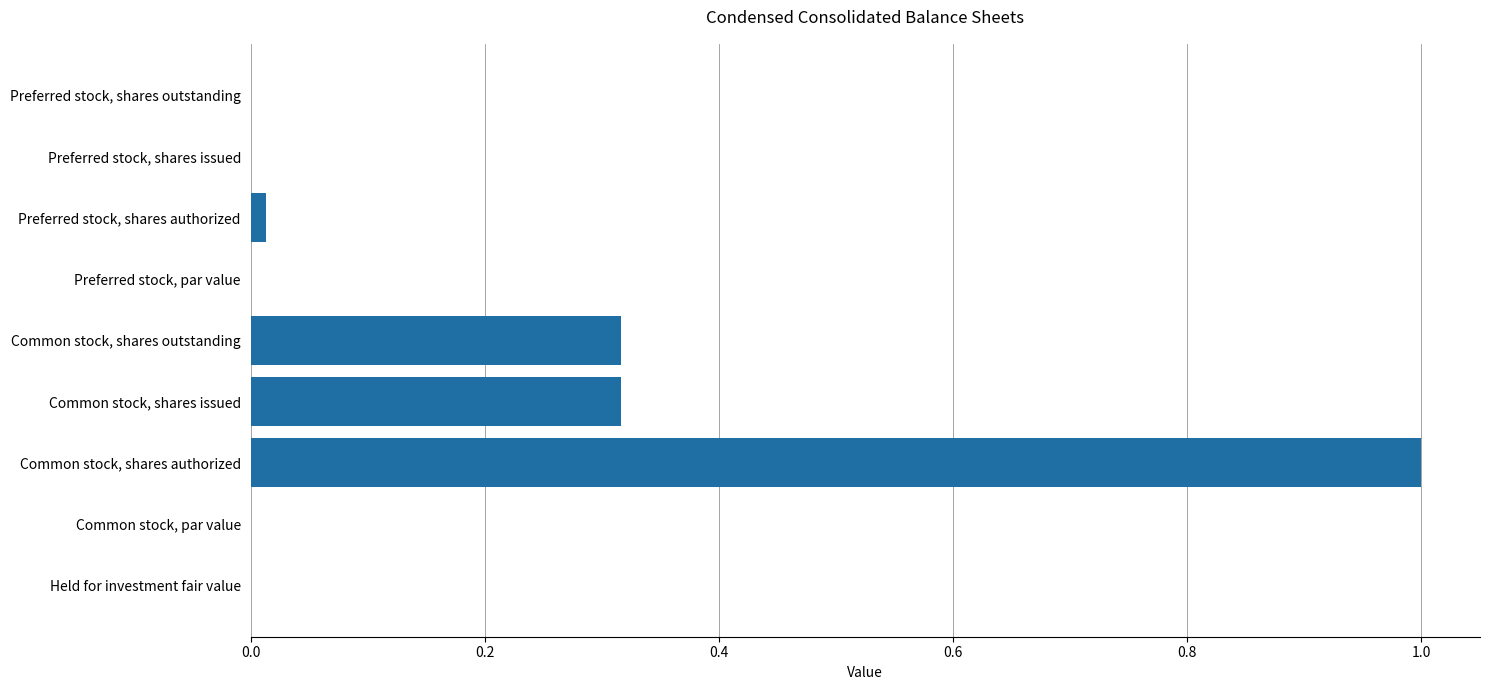

What is the sum of all values?

1.6